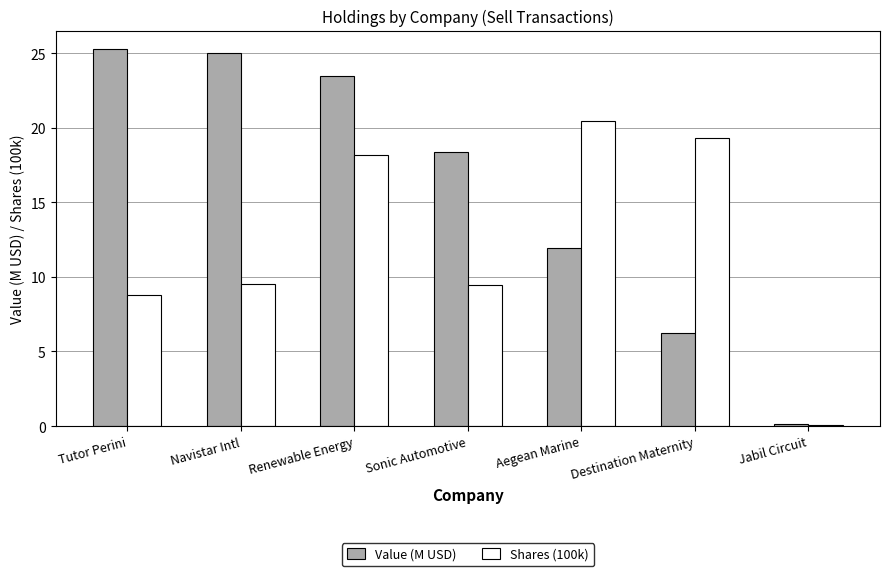

The Shares (100k) series shows 32.5 at Aegean Marine. True or false?

False